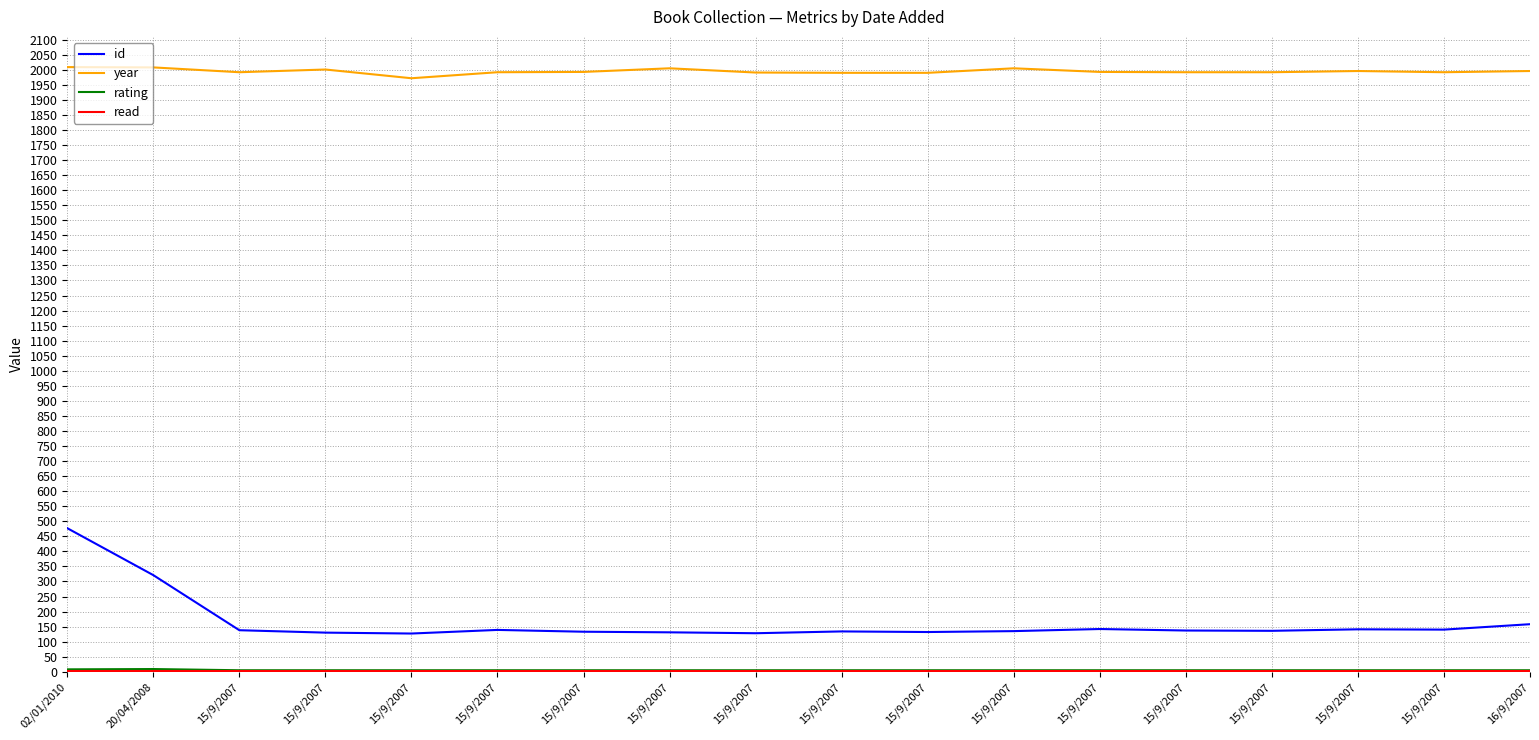

At which label does rating reach its minimum?

15/9/2007